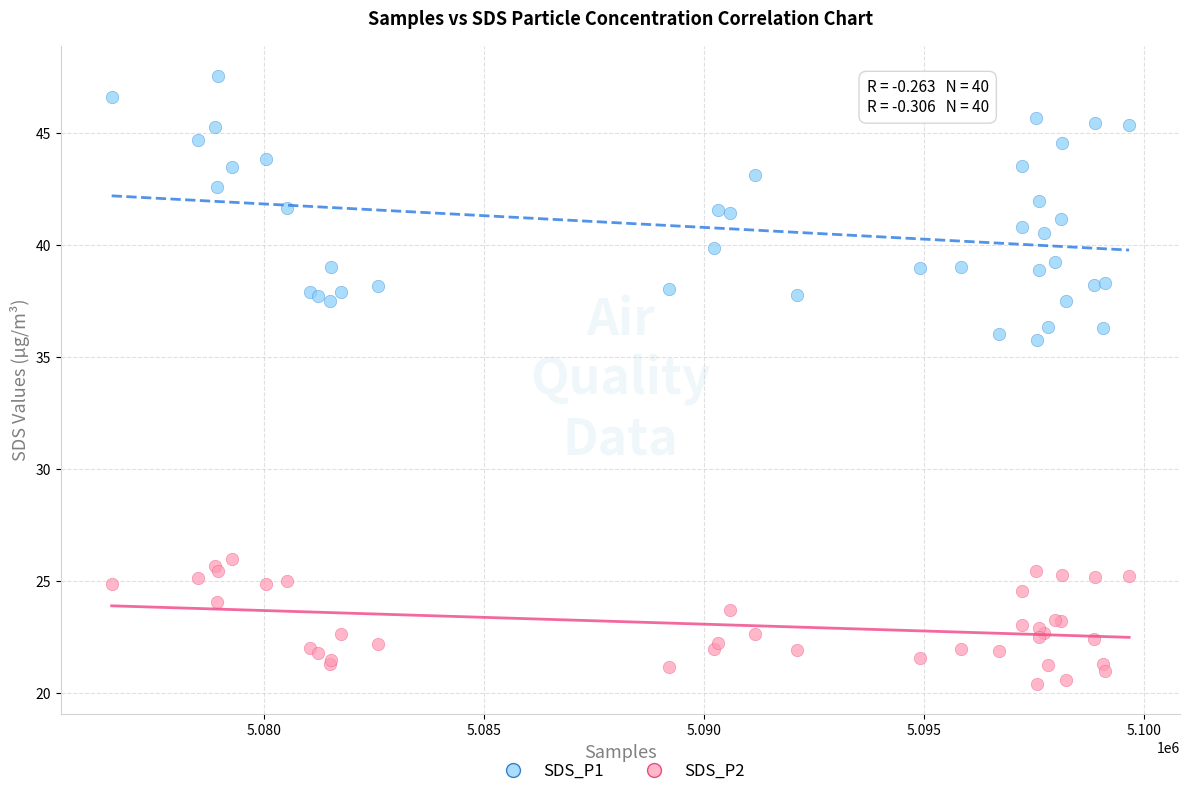

Which series contains the lowest Y value?

SDS_P2